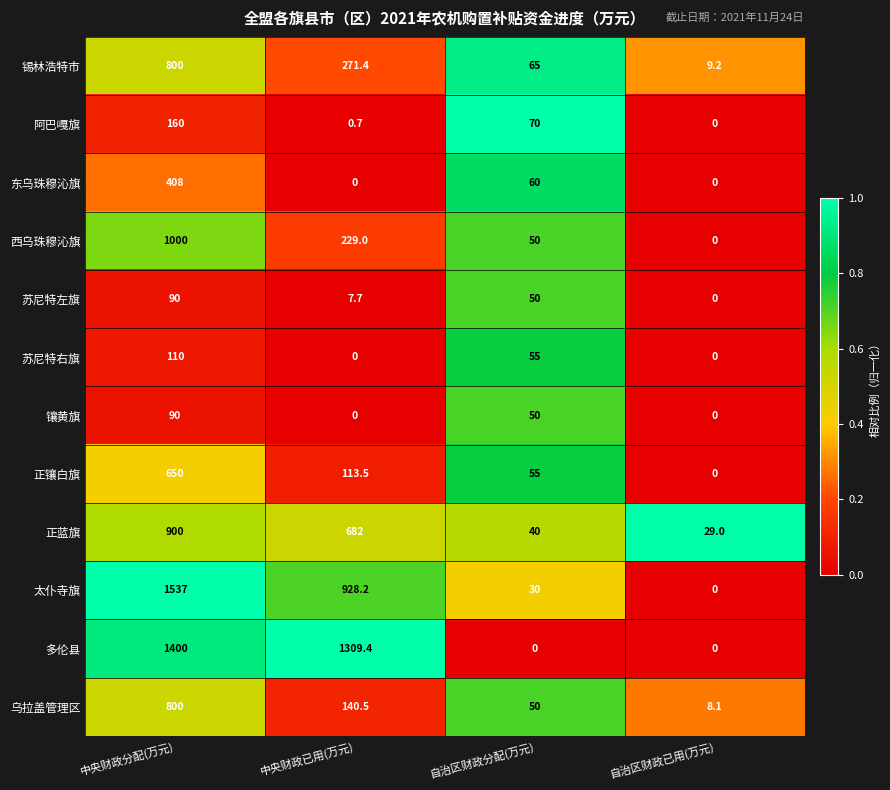

True or false: 锡林浩特市 has a value of 13.7 at 自治区财政已用(万元).

False